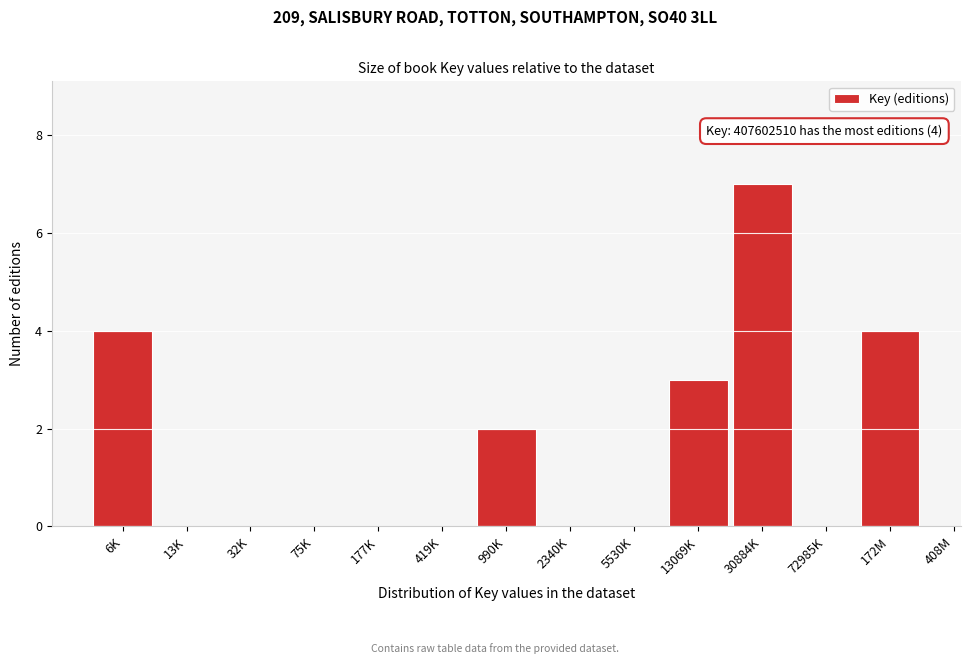

Reading left to right, transcribe all the data shown in this chart.

6K=4	13K=0	32K=0	75K=0	177K=0	419K=0	990K=2	2340K=0	5530K=0	13069K=3	30884K=7	72985K=0	172M=4